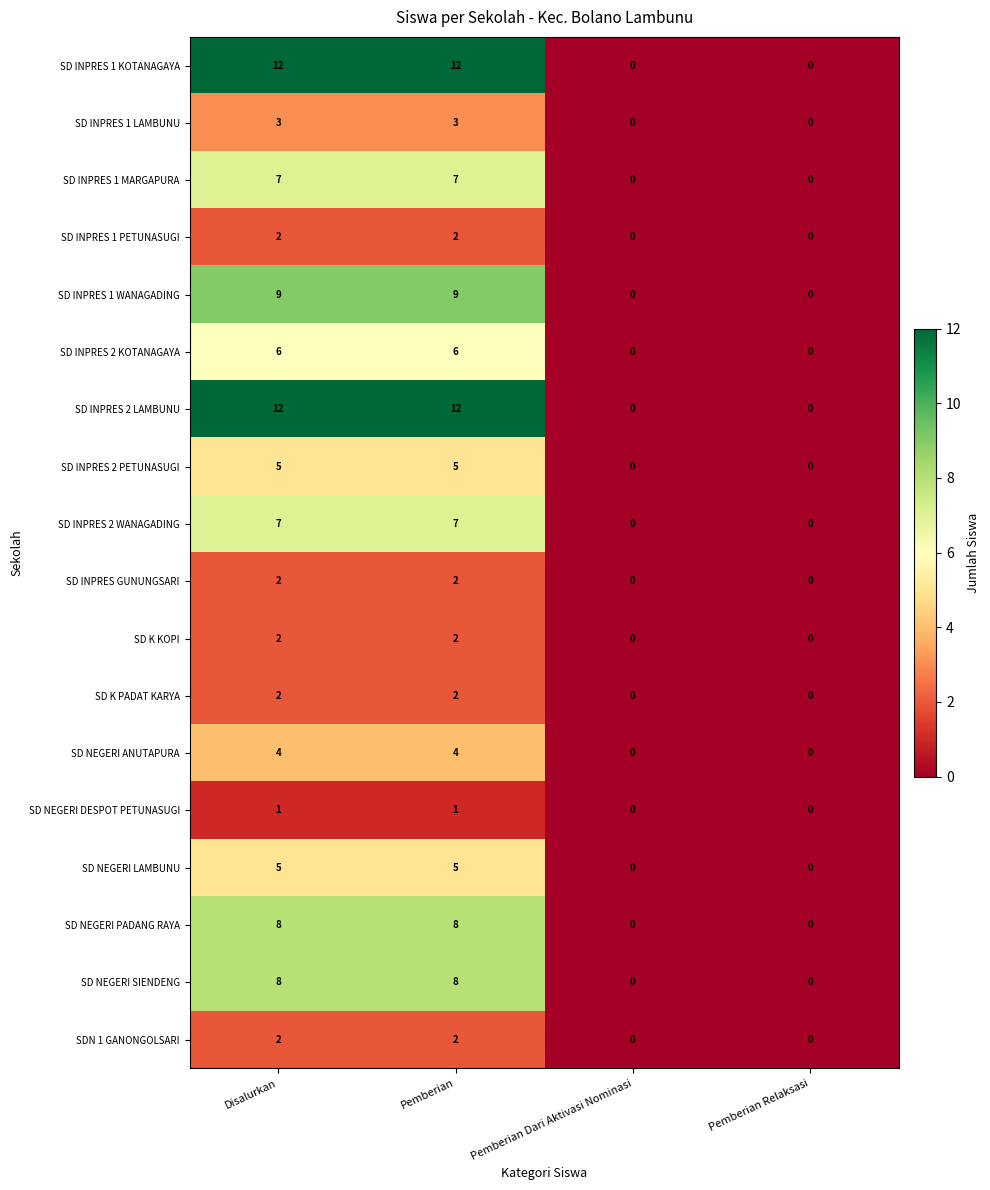

What is the spread (max minus min) of values at Disalurkan?

11